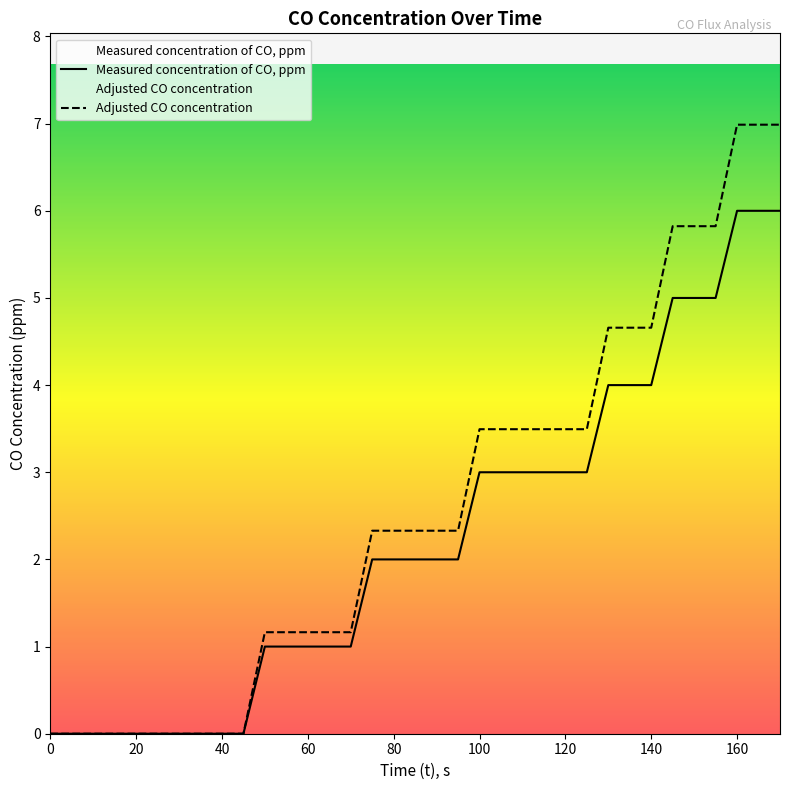

Which series has the largest total across all categories?

Adjusted CO concentration